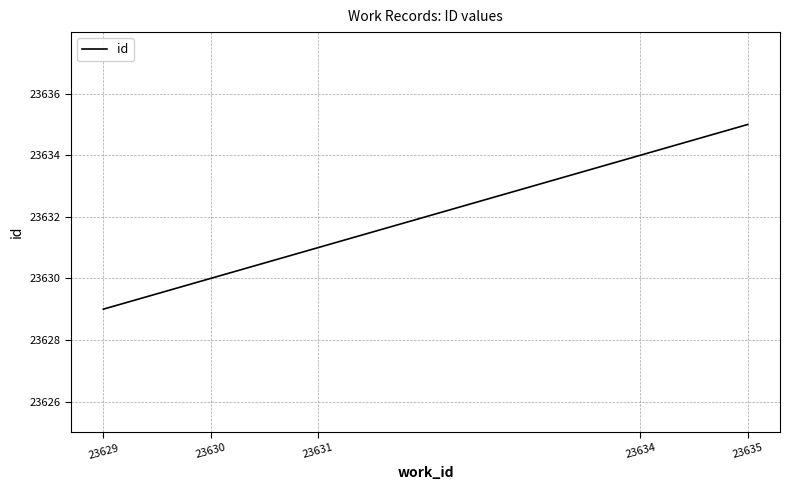

The value at 23630 is 11804. True or false?

False